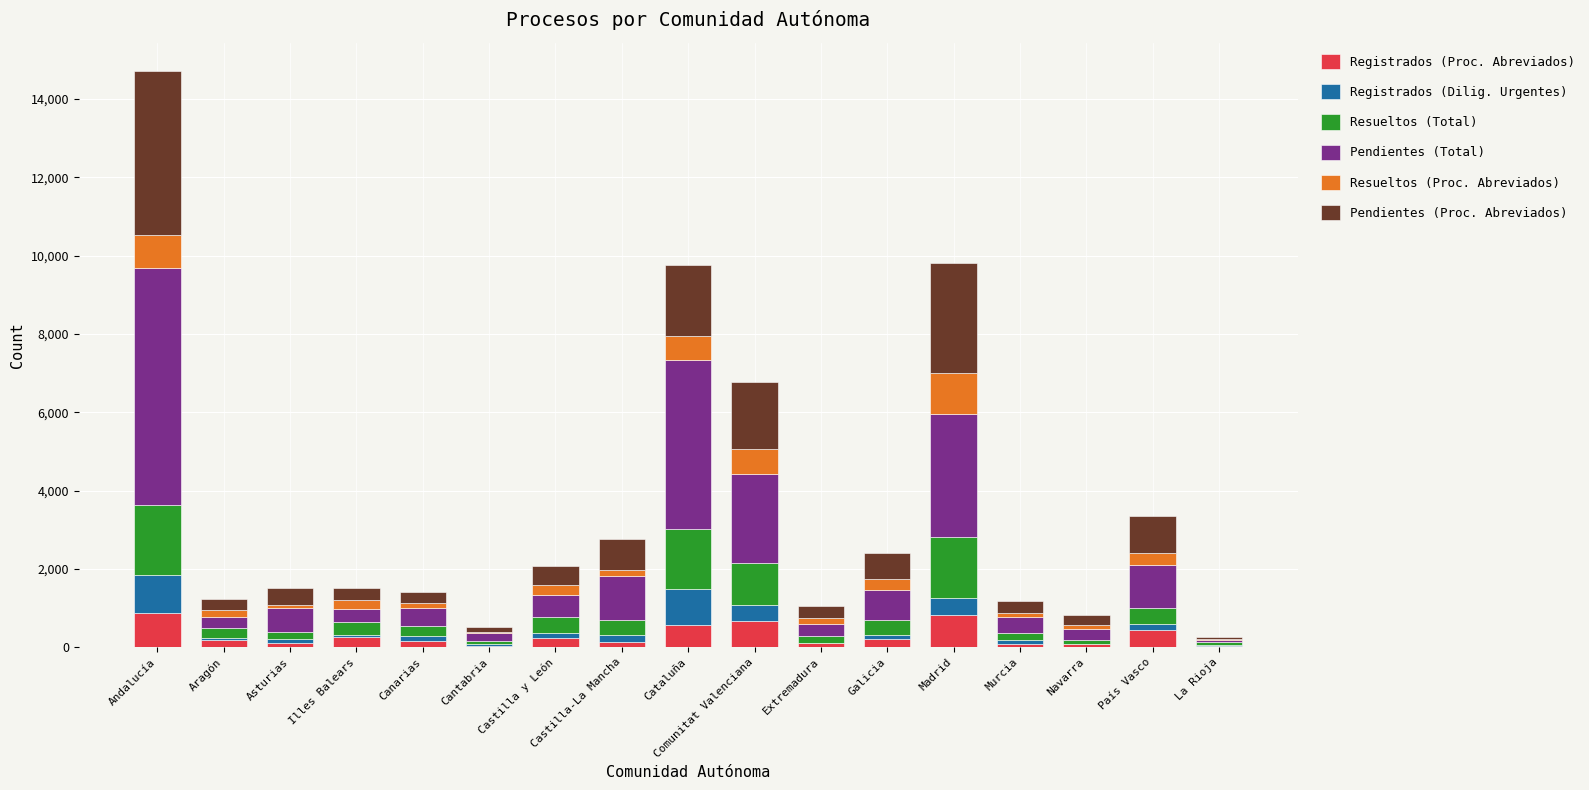

What is the highest value of the Registrados (Proc. Abreviados) series?

878